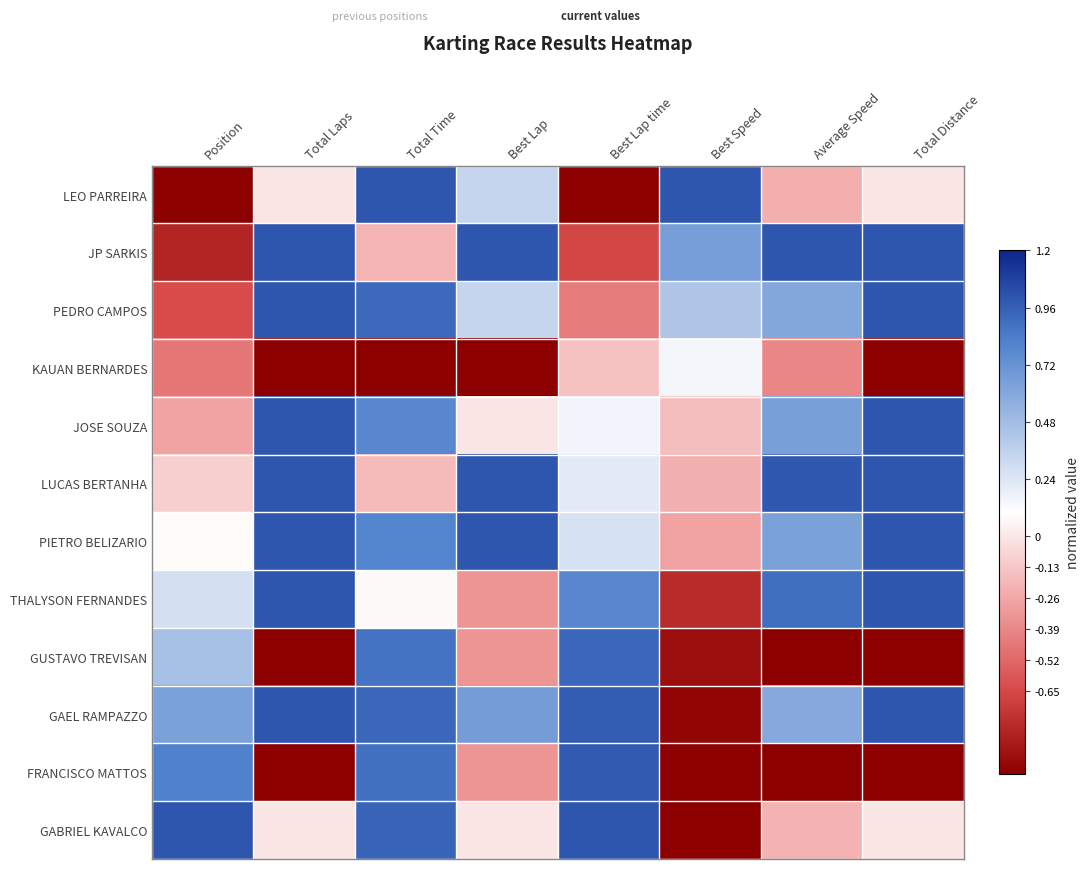

Reading right to left, what are all the values shown in this chart?

LEO PARREIRA: Total Distance=0.0	Average Speed=-0.2	Best Speed=1.0	Best Lap time=-1.0	Best Lap=0.3	Total Time=1.0	Total Laps=0.0	Position=-1.0
JP SARKIS: Total Distance=1.0	Average Speed=1.0	Best Speed=0.7	Best Lap time=-0.7	Best Lap=1.0	Total Time=-0.2	Total Laps=1.0	Position=-0.8
PEDRO CAMPOS: Total Distance=1.0	Average Speed=0.6	Best Speed=0.4	Best Lap time=-0.4	Best Lap=0.3	Total Time=0.9	Total Laps=1.0	Position=-0.6
KAUAN BERNARDES: Total Distance=-1.0	Average Speed=-0.4	Best Speed=0.1	Best Lap time=-0.2	Best Lap=-1.0	Total Time=-1.0	Total Laps=-1.0	Position=-0.5
JOSE SOUZA: Total Distance=1.0	Average Speed=0.6	Best Speed=-0.2	Best Lap time=0.2	Best Lap=0.0	Total Time=0.8	Total Laps=1.0	Position=-0.3
LUCAS BERTANHA: Total Distance=1.0	Average Speed=1.0	Best Speed=-0.2	Best Lap time=0.2	Best Lap=1.0	Total Time=-0.2	Total Laps=1.0	Position=-0.1
PIETRO BELIZARIO: Total Distance=1.0	Average Speed=0.6	Best Speed=-0.3	Best Lap time=0.3	Best Lap=1.0	Total Time=0.8	Total Laps=1.0	Position=0.1
THALYSON FERNANDES: Total Distance=1.0	Average Speed=0.9	Best Speed=-0.8	Best Lap time=0.8	Best Lap=-0.3	Total Time=0.1	Total Laps=1.0	Position=0.3
GUSTAVO TREVISAN: Total Distance=-1.0	Average Speed=-1.0	Best Speed=-0.9	Best Lap time=0.9	Best Lap=-0.3	Total Time=0.9	Total Laps=-1.0	Position=0.5
GAEL RAMPAZZO: Total Distance=1.0	Average Speed=0.6	Best Speed=-1.0	Best Lap time=1.0	Best Lap=0.7	Total Time=0.9	Total Laps=1.0	Position=0.6
FRANCISCO MATTOS: Total Distance=-1.0	Average Speed=-1.0	Best Speed=-1.0	Best Lap time=1.0	Best Lap=-0.3	Total Time=0.9	Total Laps=-1.0	Position=0.8
GABRIEL KAVALCO: Total Distance=0.0	Average Speed=-0.2	Best Speed=-1.0	Best Lap time=1.0	Best Lap=0.0	Total Time=0.9	Total Laps=0.0	Position=1.0